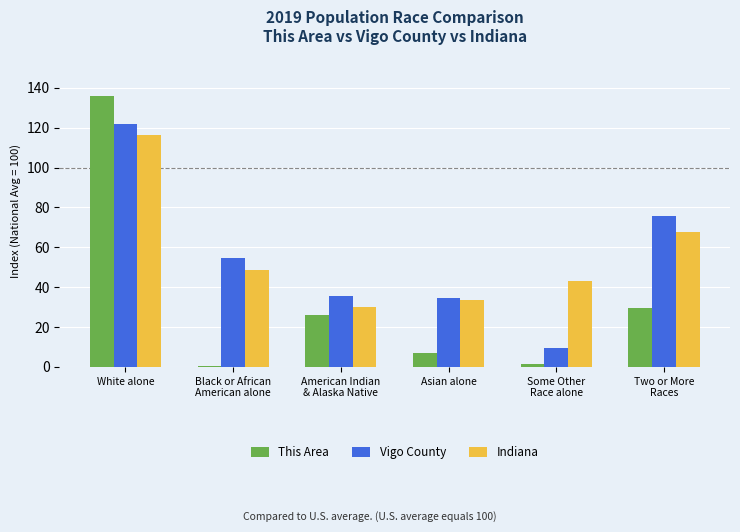

At which category is the sum across all series the highest?

White alone